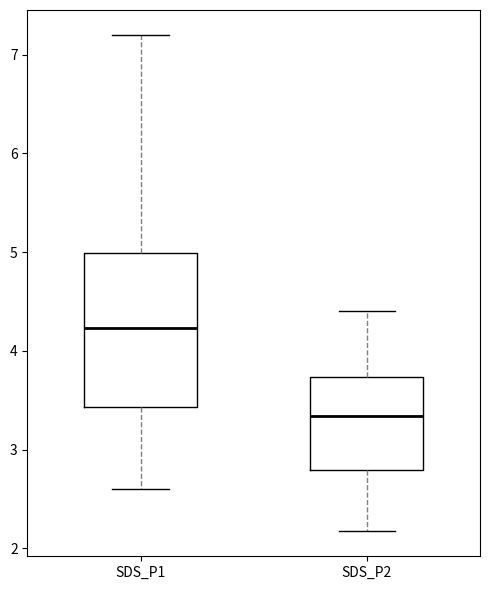

Where is the upper edge of the box for SDS_P2 on the y-axis? The values are not printed on the chart, so give them approximately, as read against the axis.

3.7